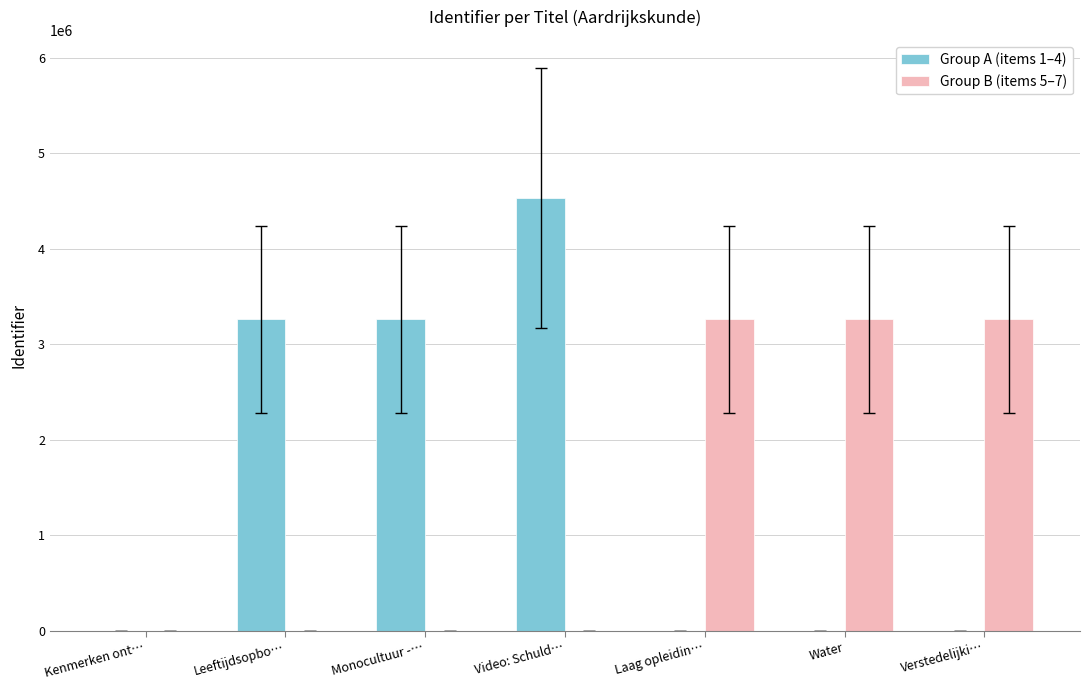

How many values in the Group B (items 5–7) series exceed 0?

3